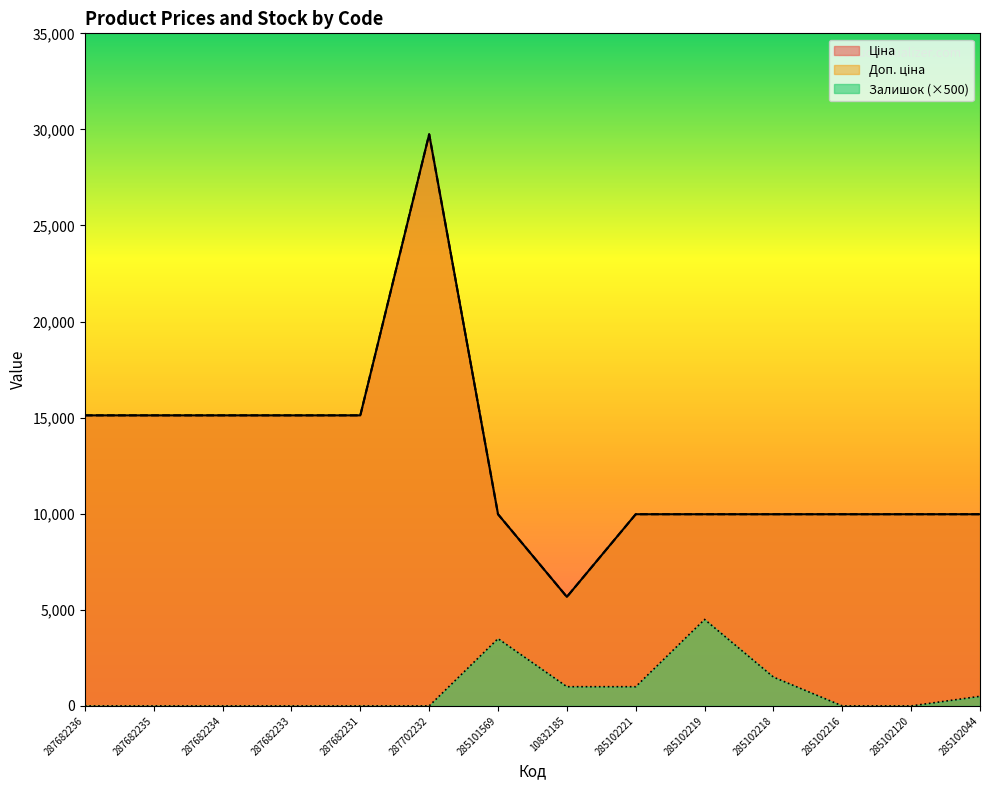

Which series changed the most between 287682233 and 285102221?

Ціна